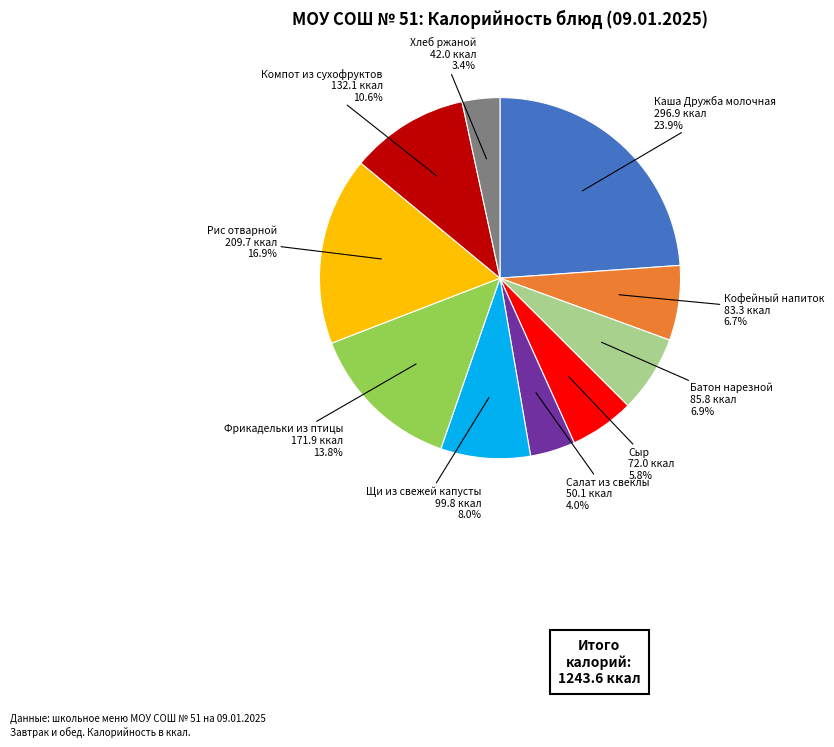

Is there a majority slice in this chart?

No